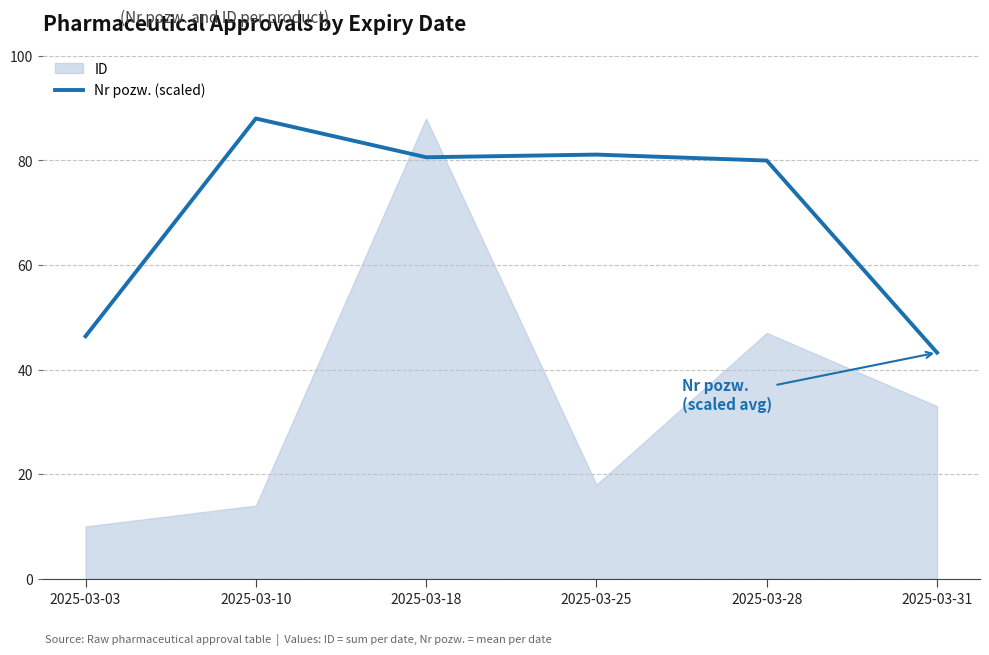

The value of Nr pozw. (scaled) at 2025-03-03 is 46.4. True or false?

True